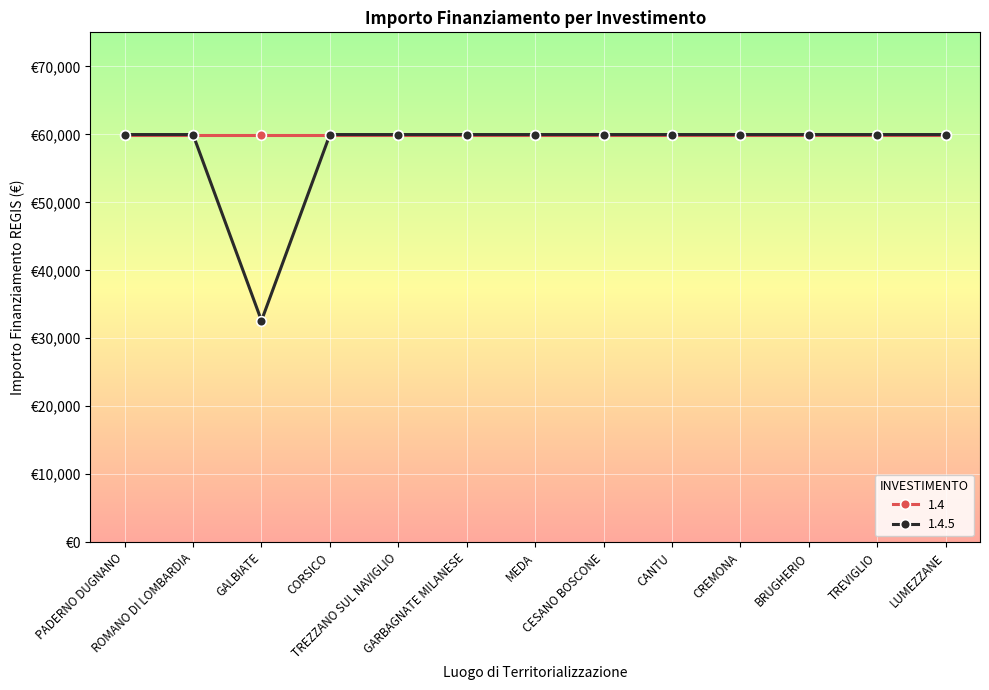

What are all the series names shown in the legend?

1.4, 1.4.5